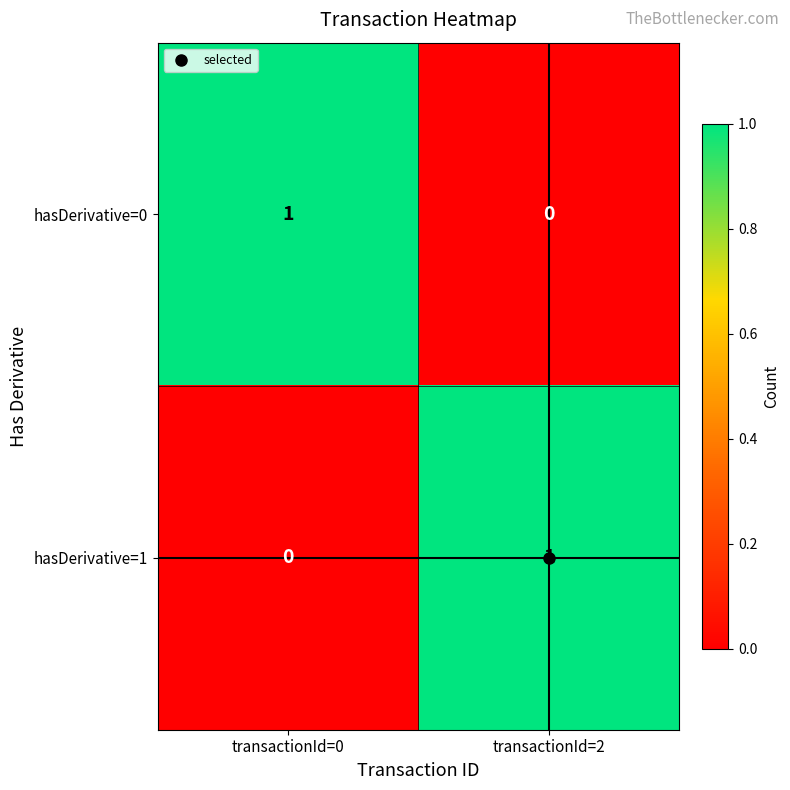

True or false: hasDerivative=1 has a value of 0 at transactionId=2.

False